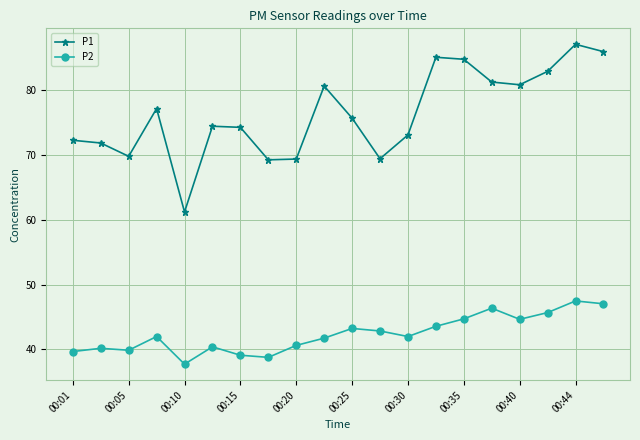

Which series has the largest range (max minus min)?

P1